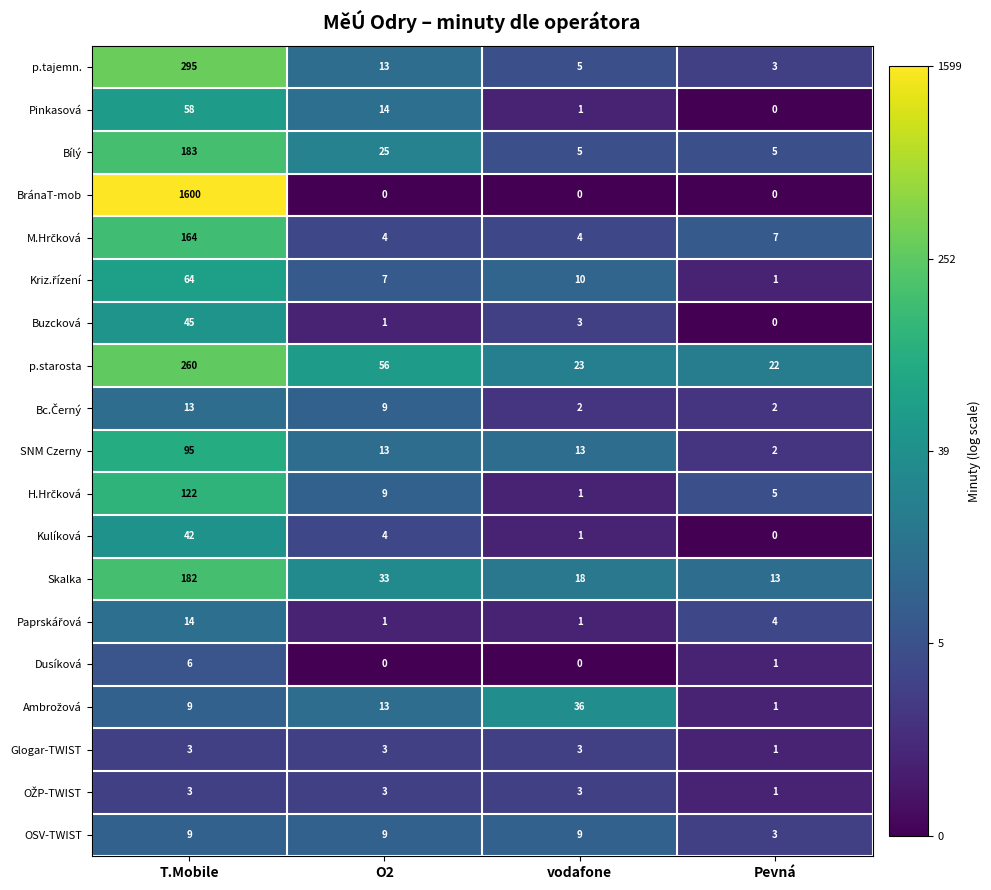

What is the difference between the maximum and minimum values in the Pinkasová series?

58